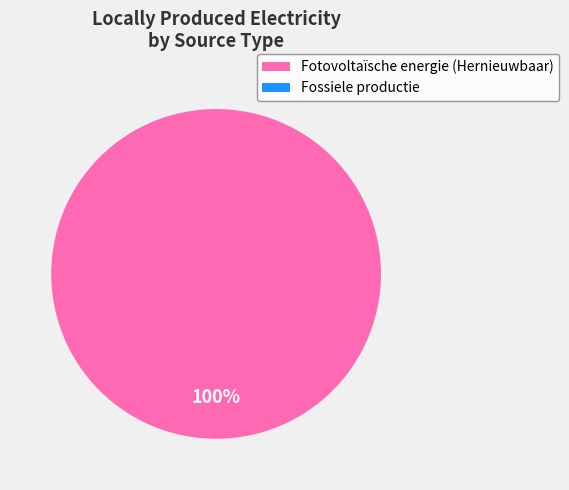

What is the majority slice?

Fotovoltaïsche energie